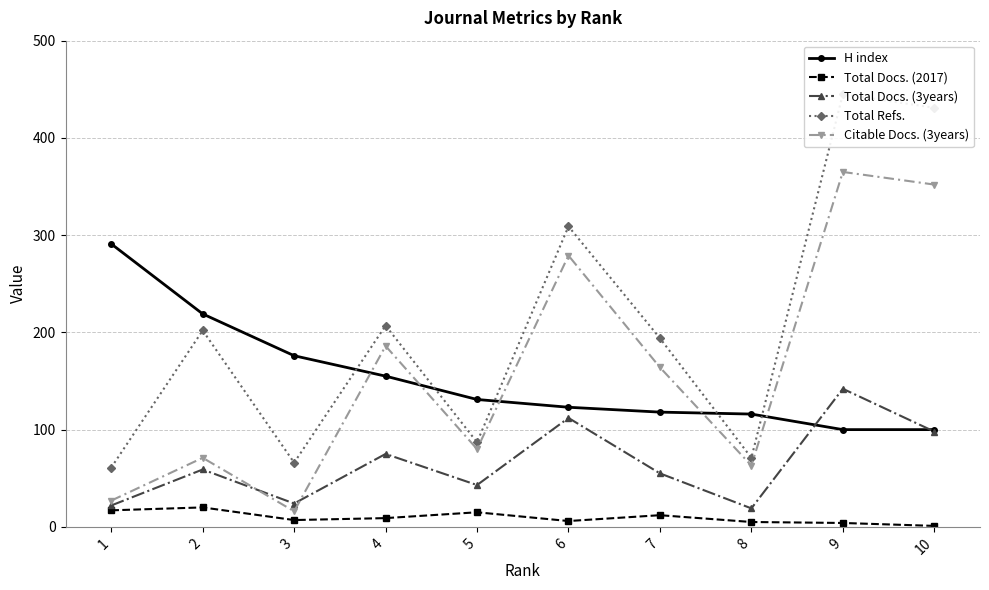

The Total Docs. (3years) series shows 15 at 4. True or false?

False